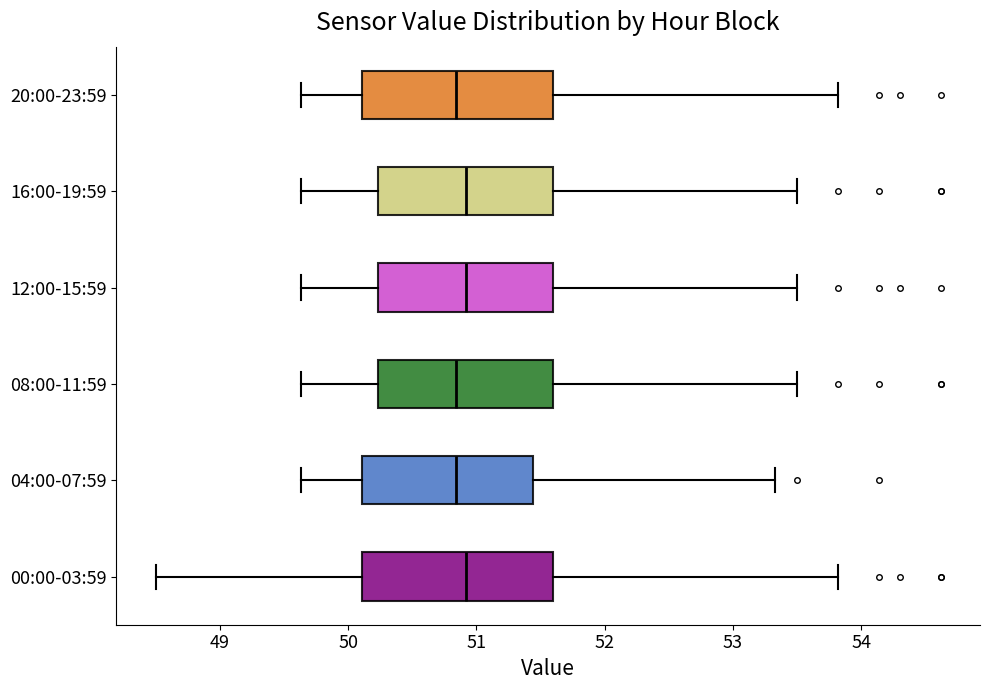

Reading bottom to top, transcribe this box plot: for each box, give where its median line is, the range the box spans, and where its two whiskers end, as read against the x-axis. The values are not printed on the chart, so give them approximately, as read against the axis.

00:00-03:59: median 50.9, box 50.1 to 51.6, whiskers 48.5 to 53.8
04:00-07:59: median 50.8, box 50.1 to 51.4, whiskers 49.6 to 53.3
08:00-11:59: median 50.8, box 50.2 to 51.6, whiskers 49.6 to 53.5
12:00-15:59: median 50.9, box 50.2 to 51.6, whiskers 49.6 to 53.5
16:00-19:59: median 50.9, box 50.2 to 51.6, whiskers 49.6 to 53.5
20:00-23:59: median 50.8, box 50.1 to 51.6, whiskers 49.6 to 53.8